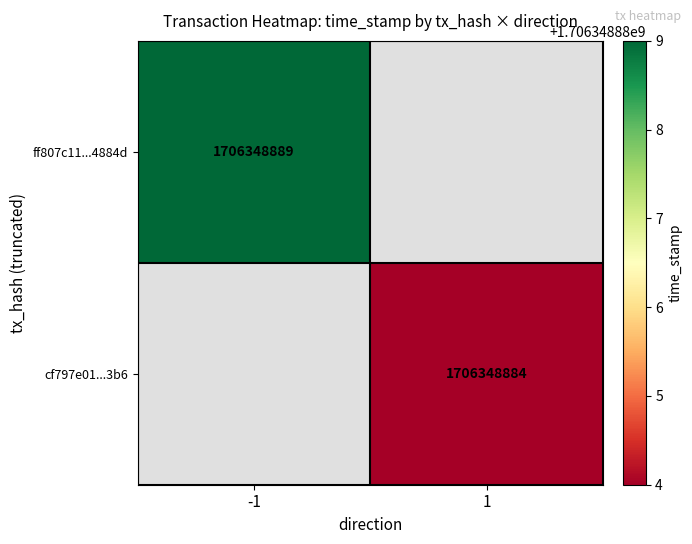

Which series has the widest spread of values?

ff807c11a3c8397446d3d6c3621dc3e11f4884d